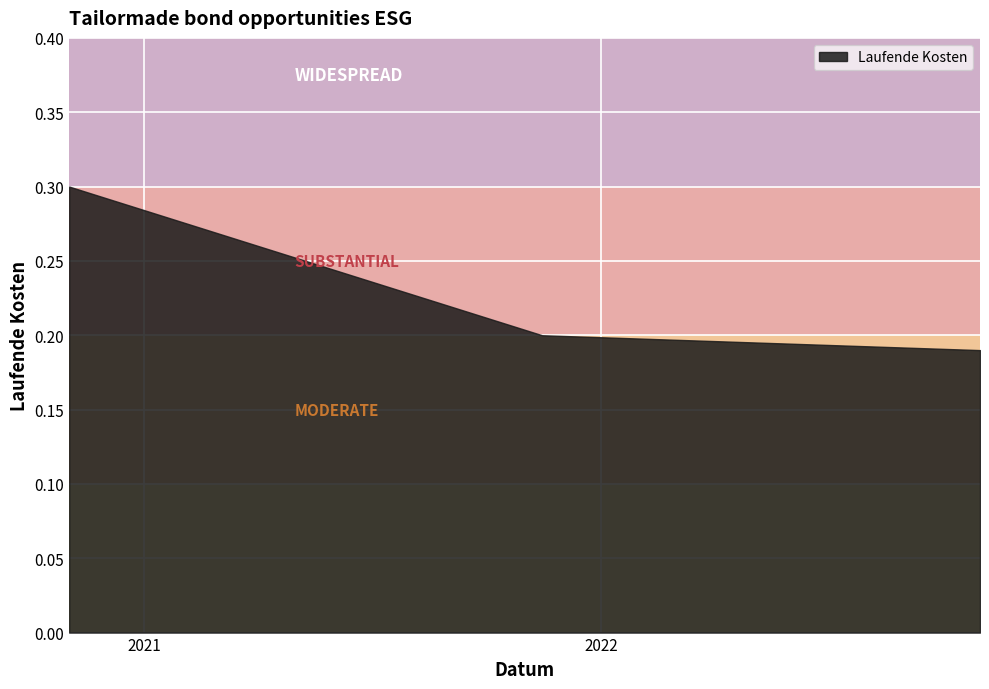

Which has a higher value, 2022-10-31 or 2020-11-02?

2020-11-02